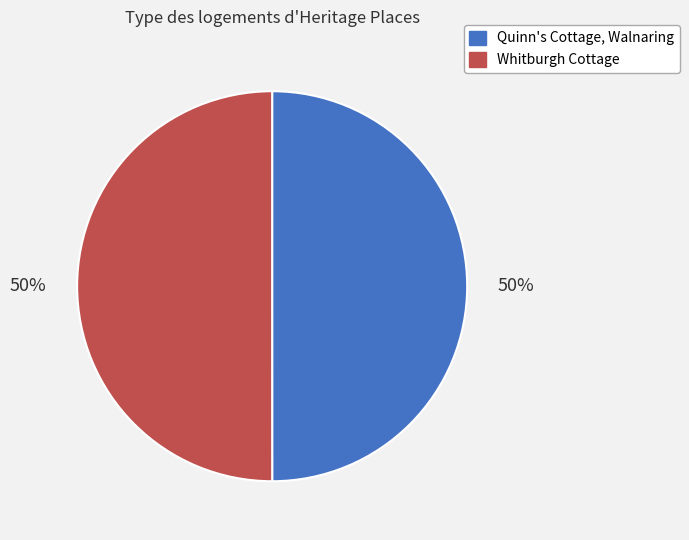

Approximately how many times larger is the value at Quinn's Cottage, Walnaring compared to Whitburgh Cottage?

1.0